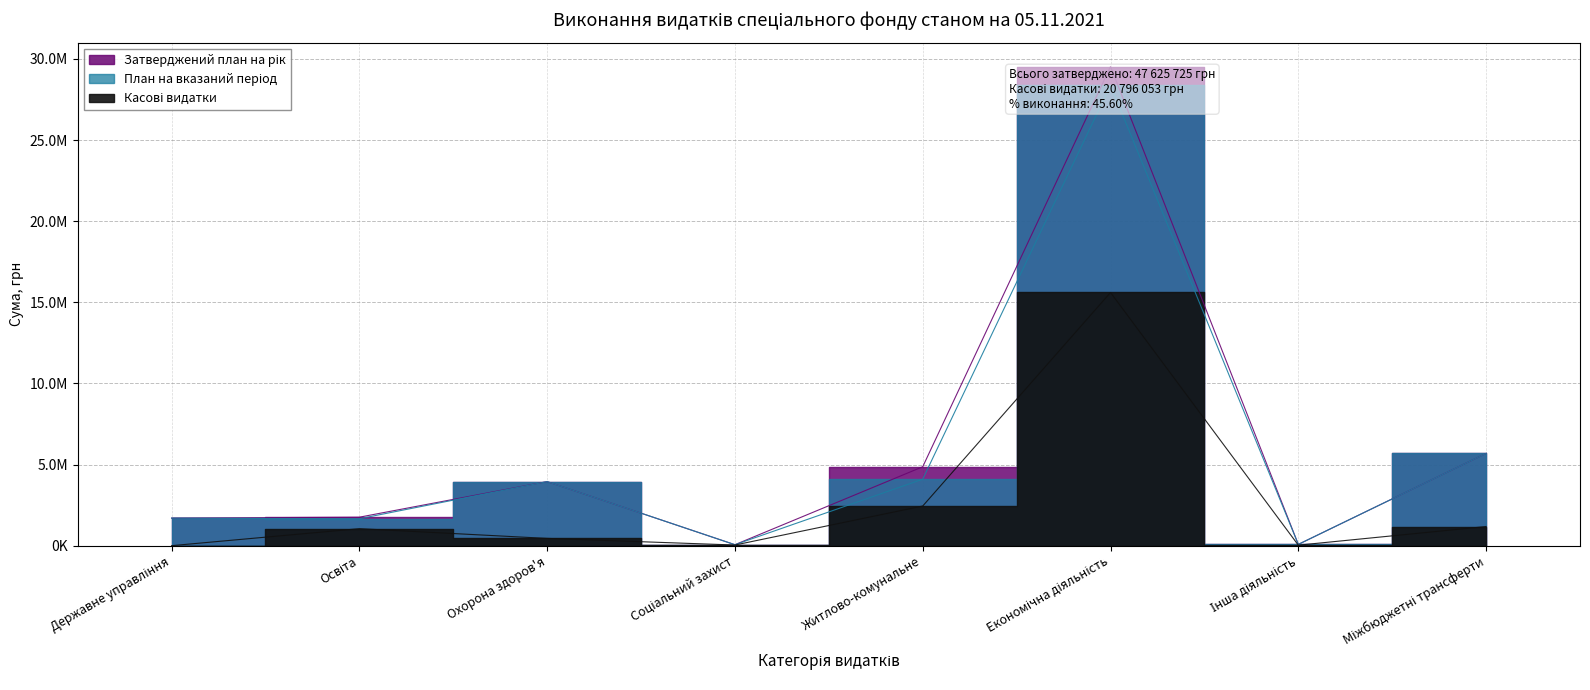

What is the value of the План на вказаний період point at the 7th from the left?

78900.0